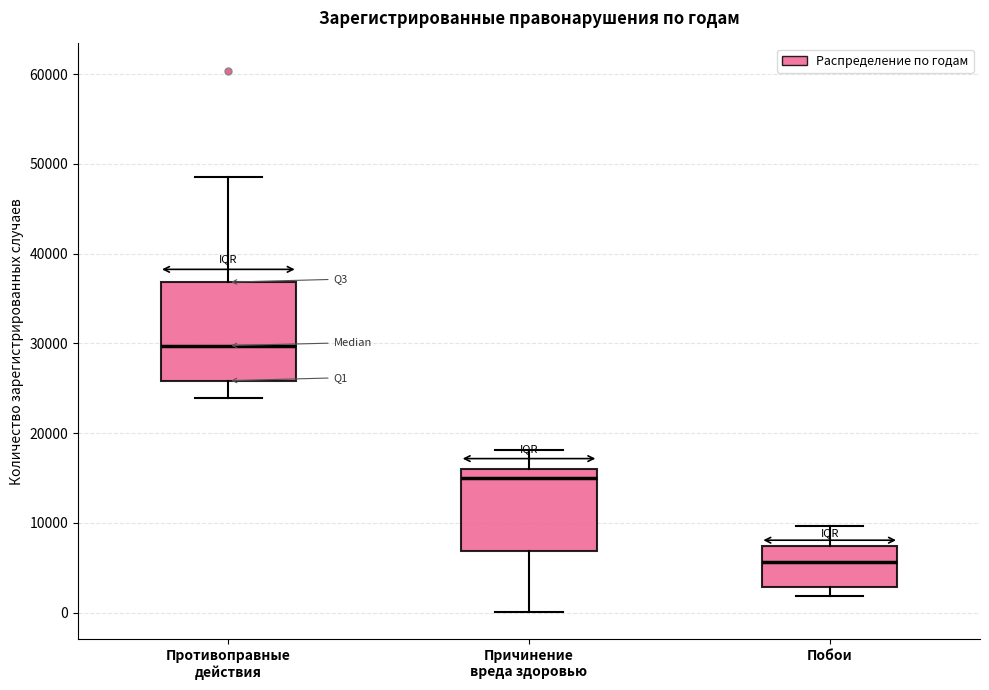

Reading left to right, read every box against the y-axis: the position of its median line, the range the box covers, and the ends of its whiskers. The values are not printed on the chart, so give them approximately, as read against the axis.

Противоправные действия: median 30000, box 26000 to 37000, whiskers 24000 to 49000
Причинение вреда здоровью: median 15000, box 7000 to 16000, whiskers 0 to 18000
Побои: median 6000, box 3000 to 7000, whiskers 2000 to 10000